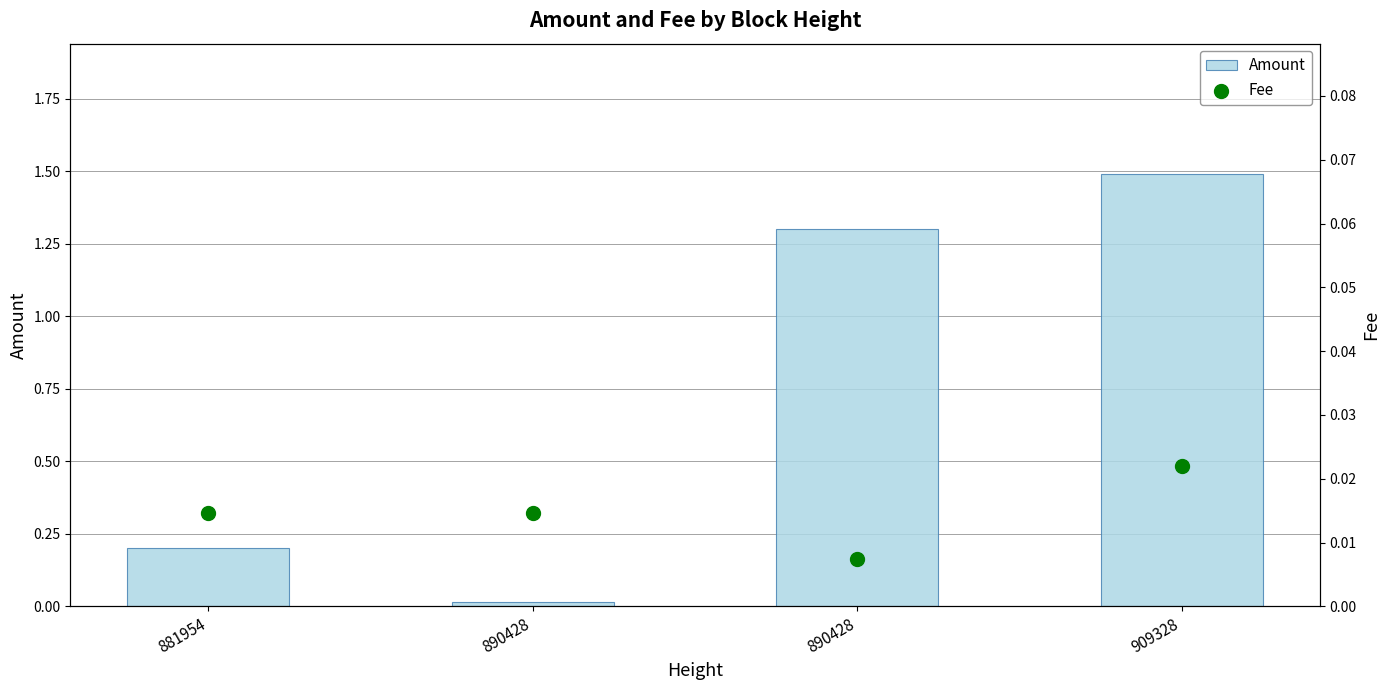

Which series has the largest total across all categories?

Amount